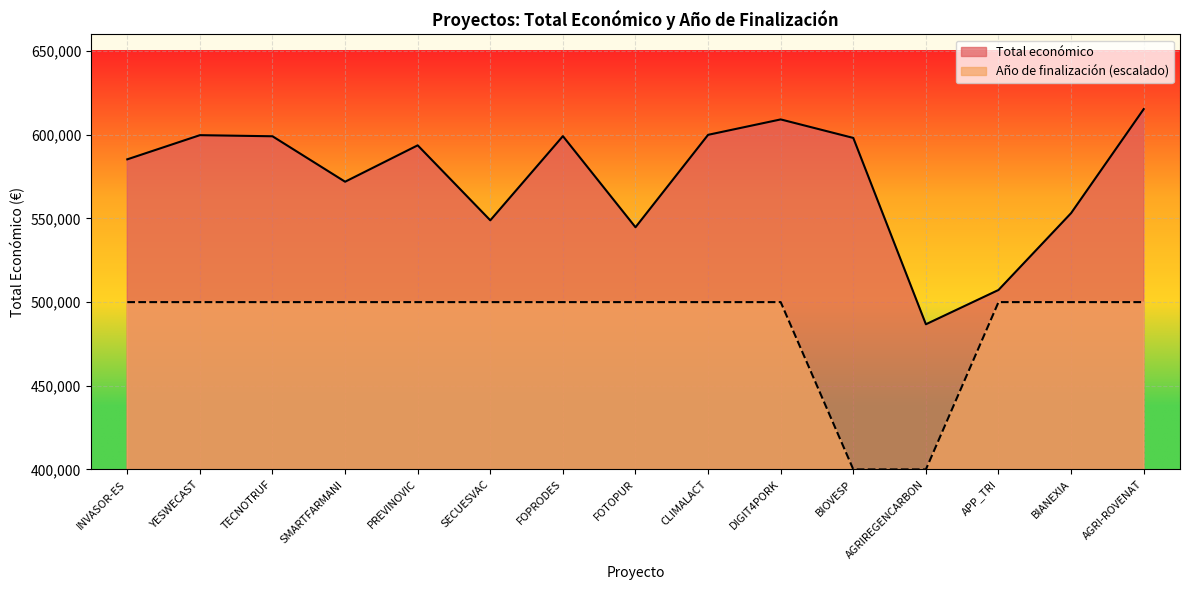

Is the value of Año de finalización at INVASOR-ES greater than the value of Total económico at FOTOPUR?

No